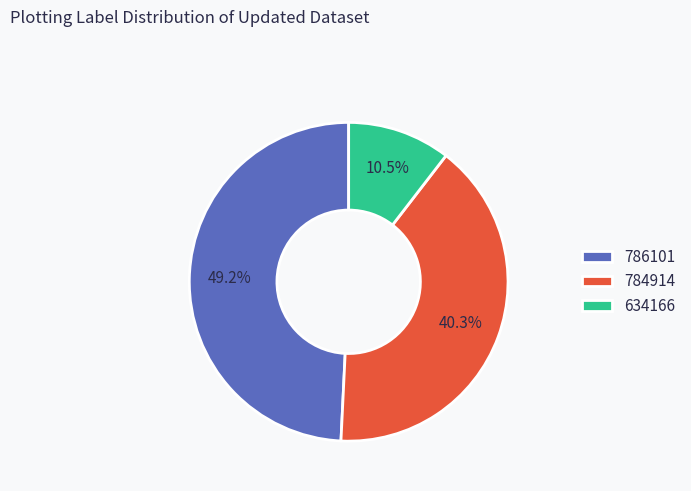

Which category has the smallest portion of the pie?

634166